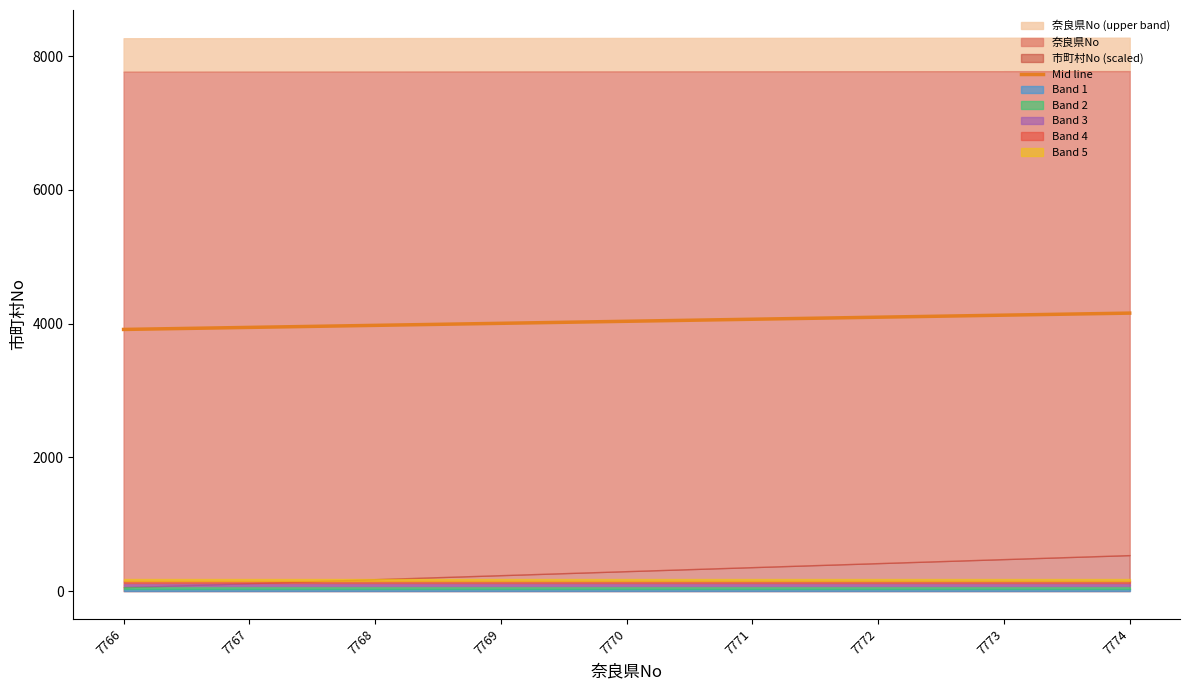

Read the value at 7769.

4004.5